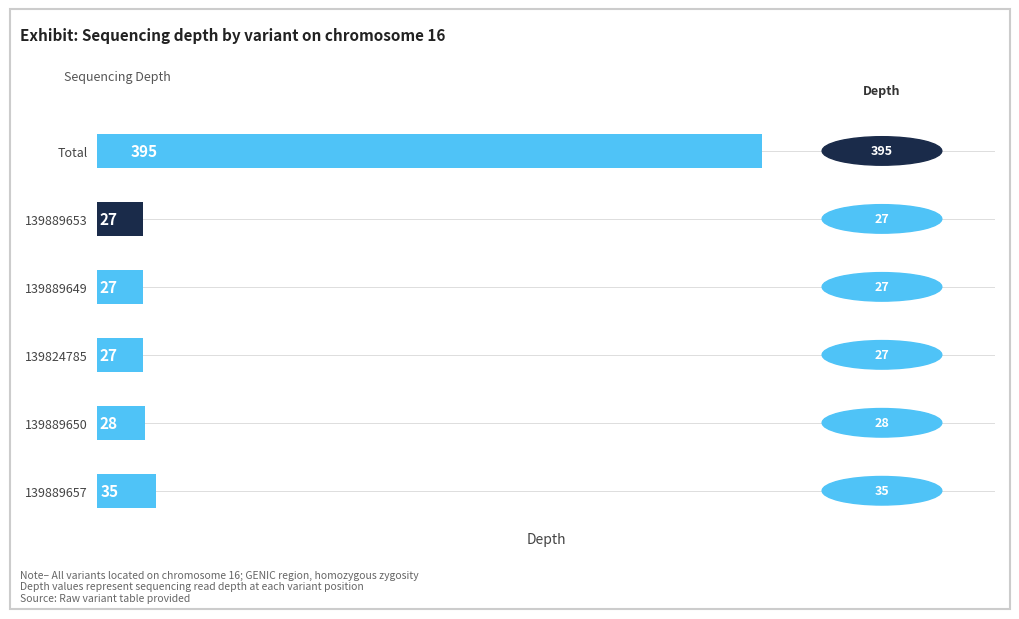

What is the smallest value displayed?

27